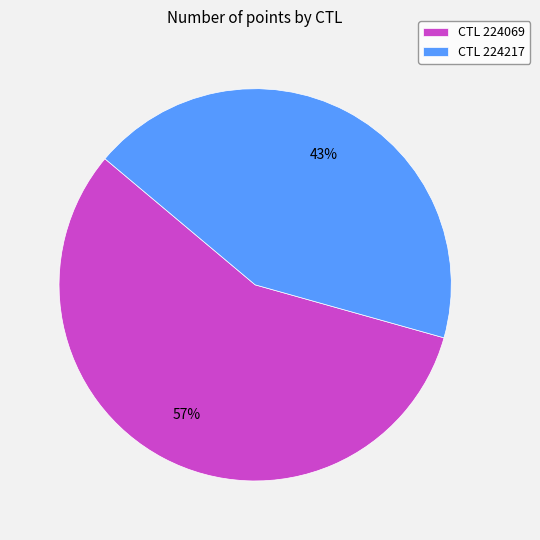

Approximately how many times larger is the value at CTL 224069 compared to CTL 224217?

1.3